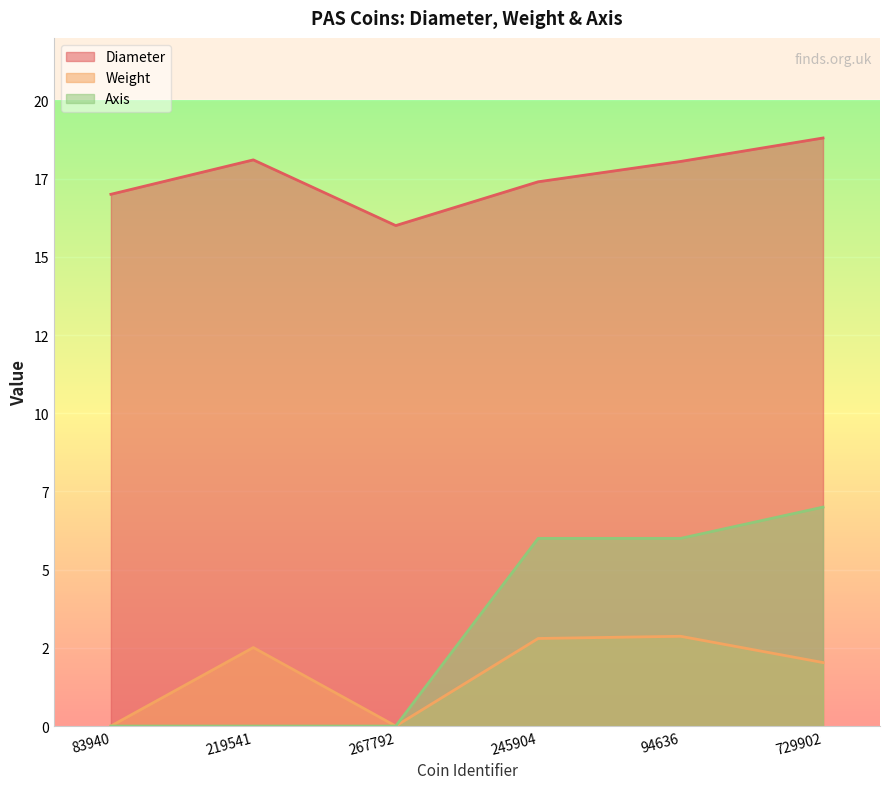

Which series has the largest range (max minus min)?

Axis